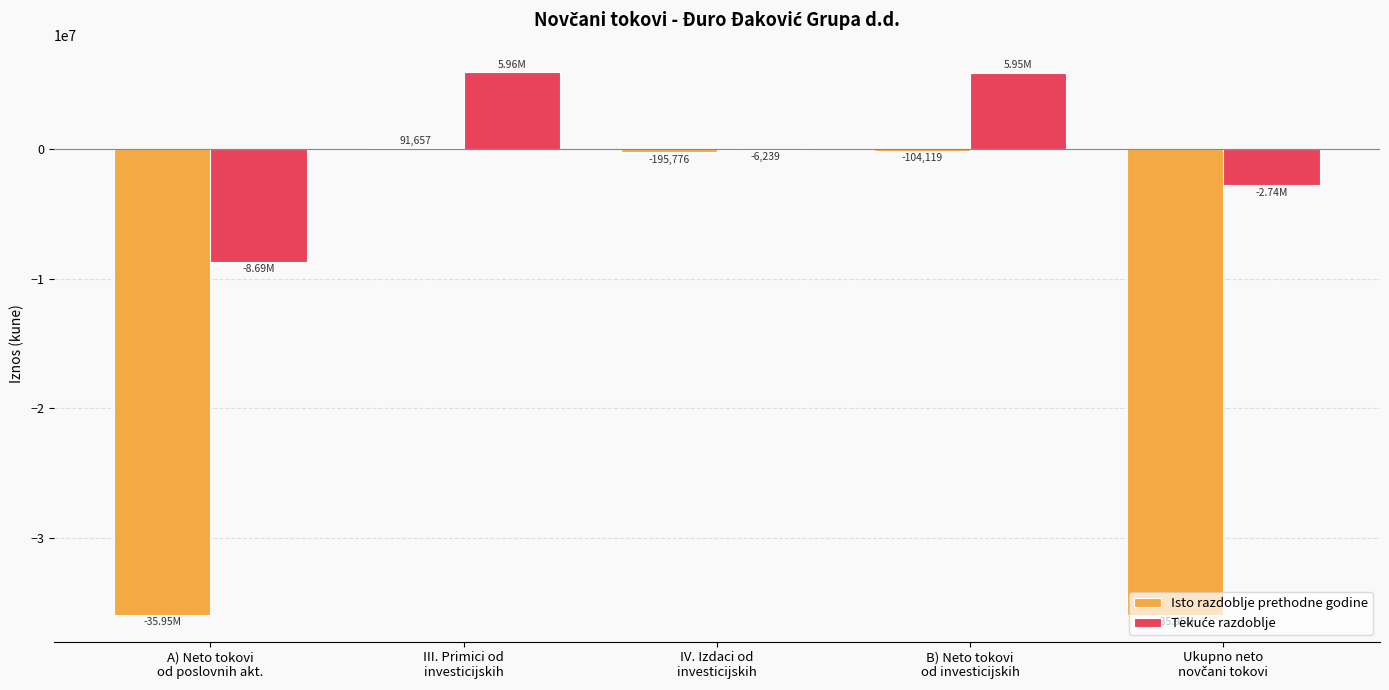

Which series has the widest spread of values?

Isto razdoblje prethodne godine